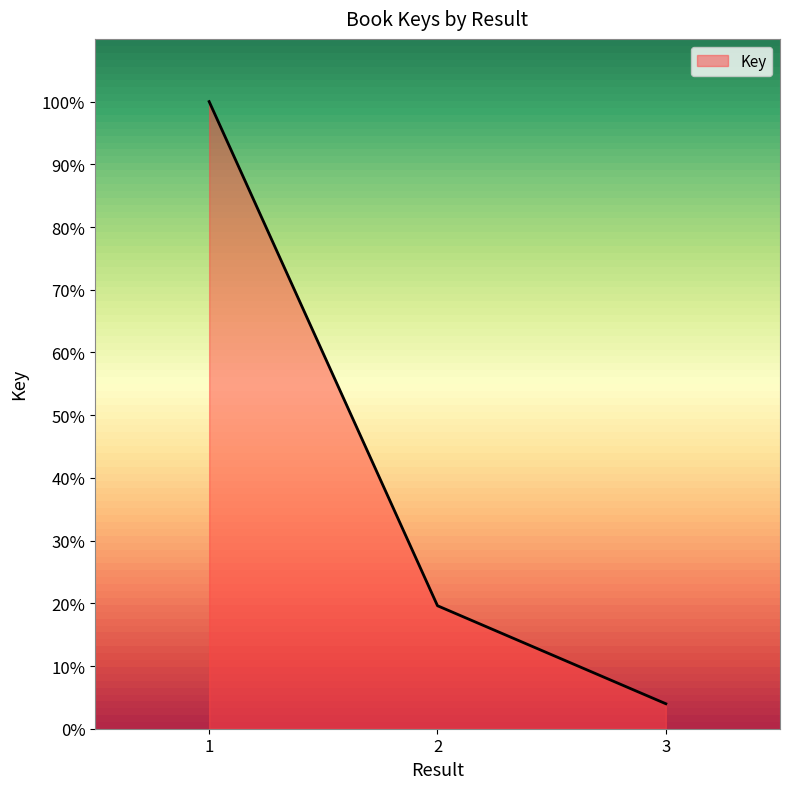

At which label does the data first exceed 19?

1